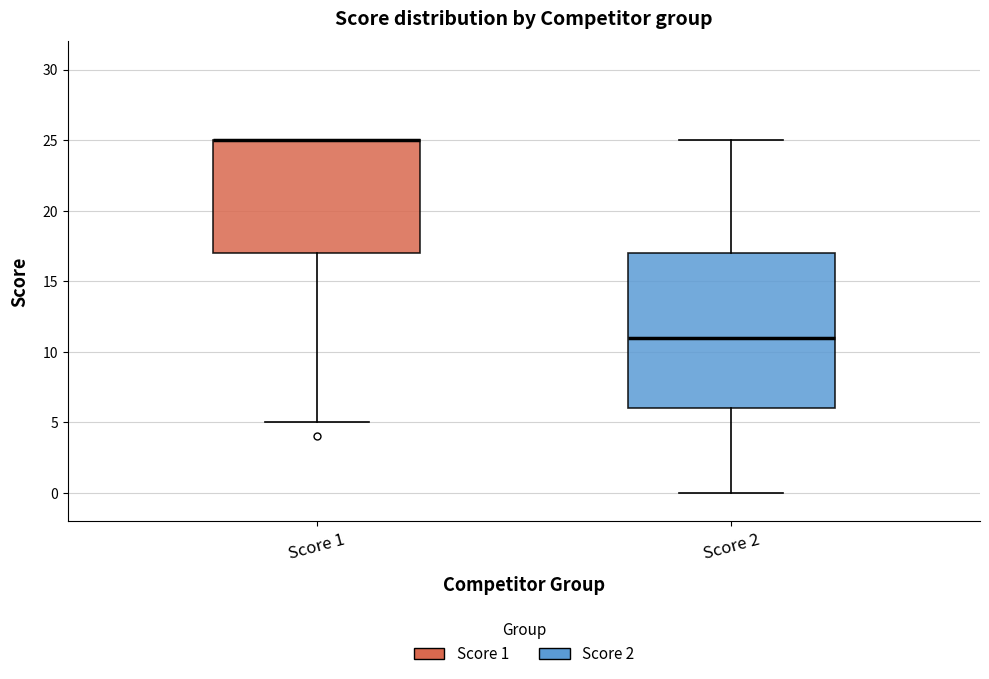

Reading left to right, read every box against the y-axis: the position of its median line, the range the box covers, and the ends of its whiskers. The values are not printed on the chart, so give them approximately, as read against the axis.

Score 1: median 25 (drawn on the box's upper edge), box 17 to 25, whiskers 5 to 25
Score 2: median 11, box 6 to 17, whiskers 0 to 25